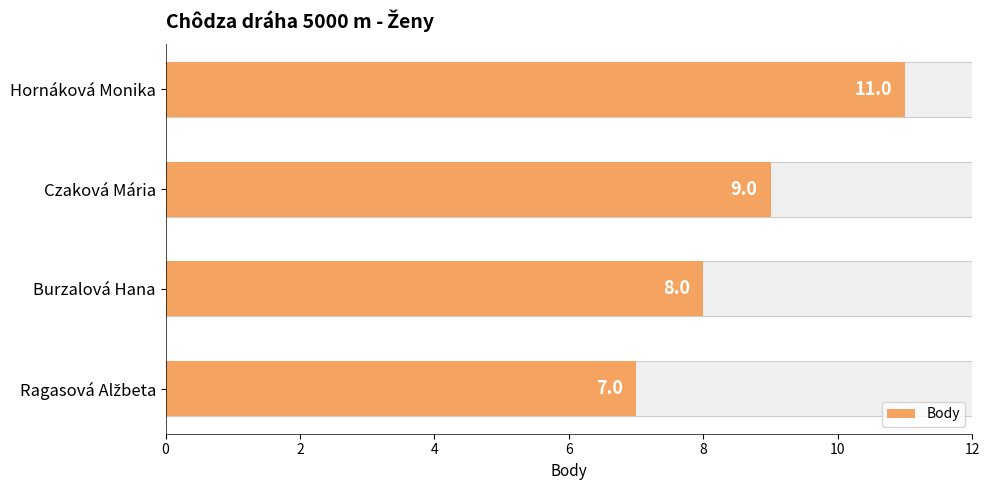

What is the difference between the second highest and minimum values?

2